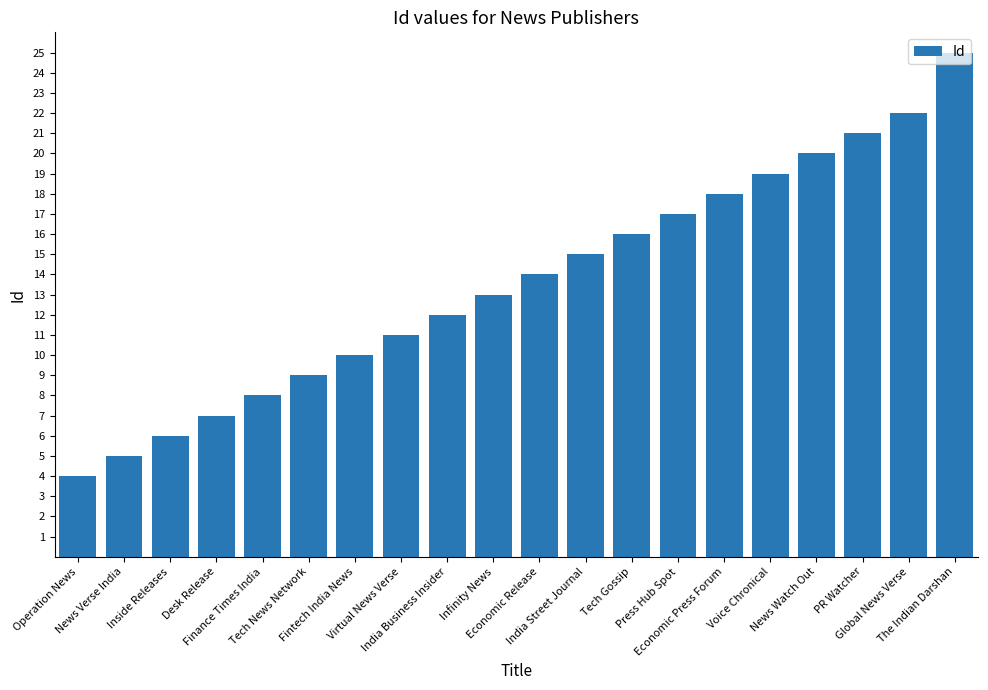

What is the difference between the maximum and minimum values?

21